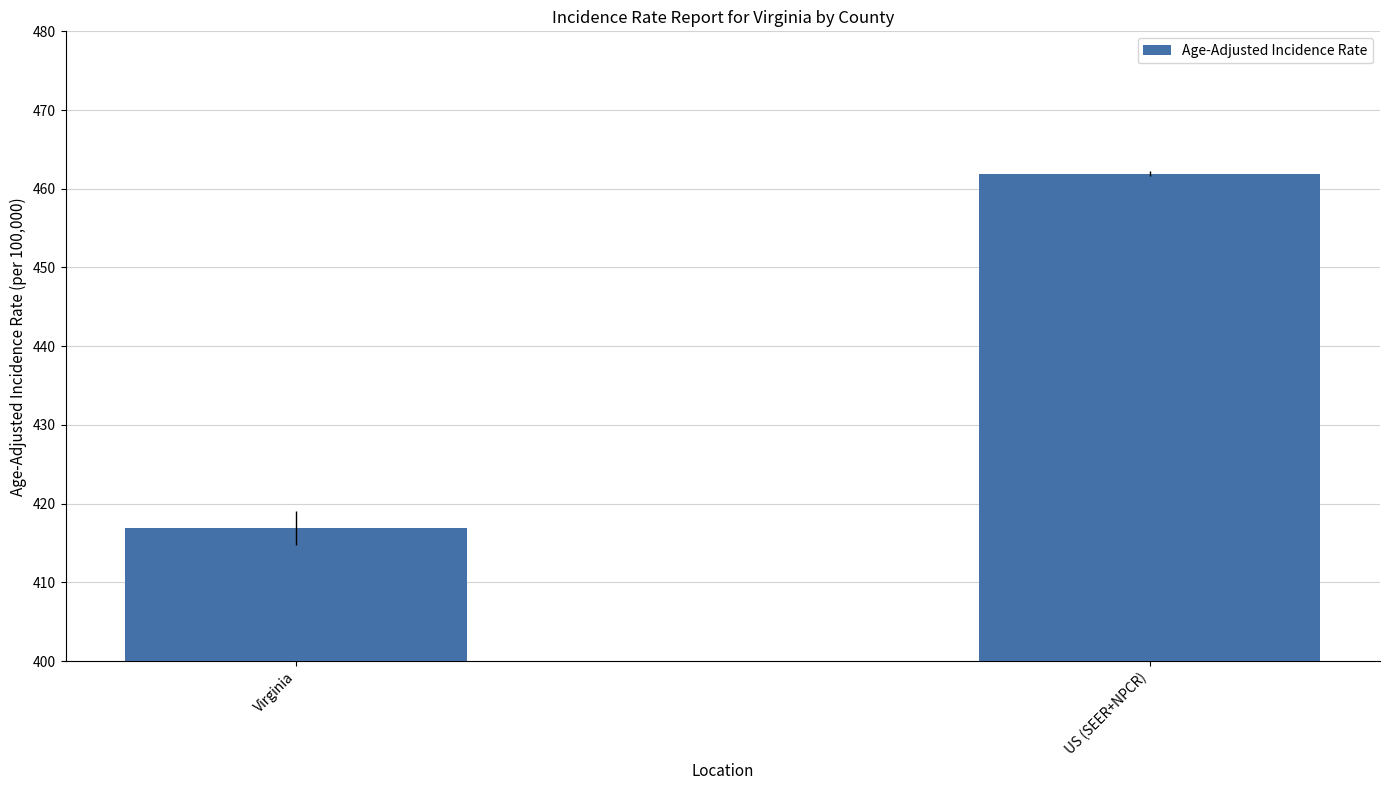

List the labels in order of value, smallest first.

Virginia, US (SEER+NPCR)